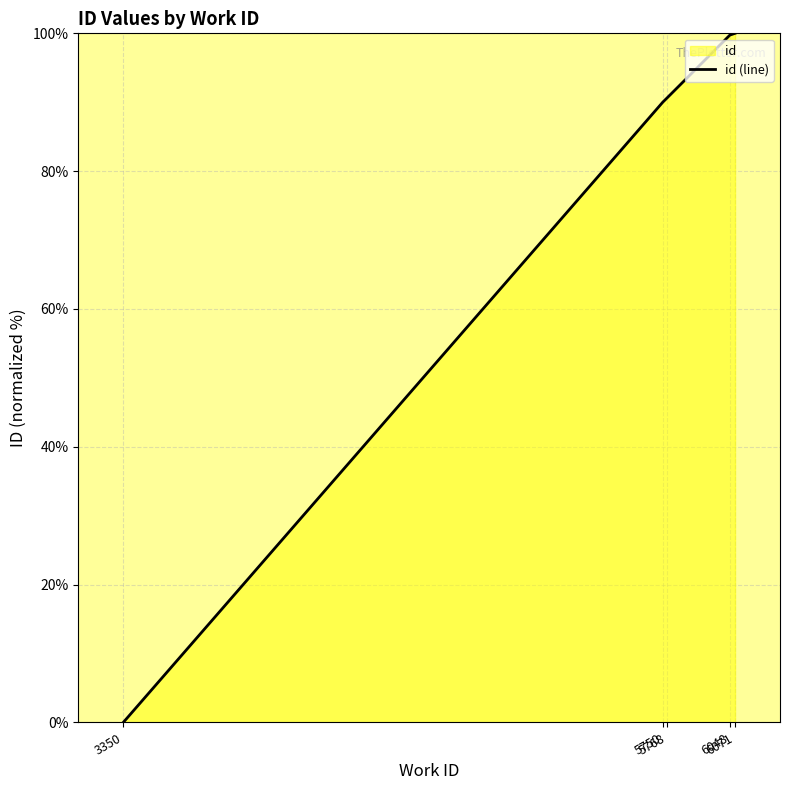

The value at 5750 is 90.0. True or false?

True